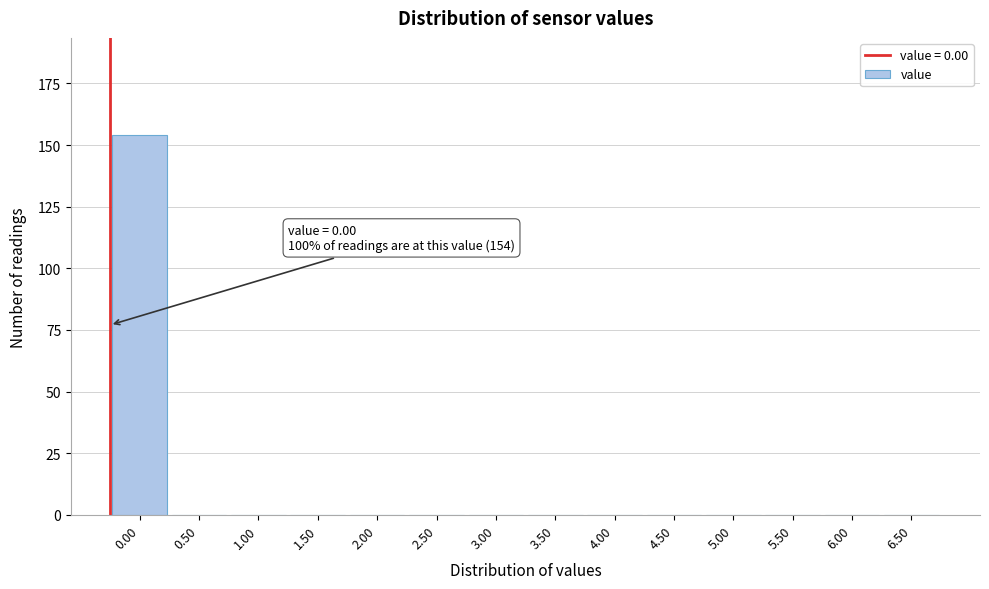

Reading right to left, list all the values displayed in this chart.

6.50=0	6.00=0	5.50=0	5.00=0	4.50=0	4.00=0	3.50=0	3.00=0	2.50=0	2.00=0	1.50=0	1.00=0	0.50=0	0.00=154